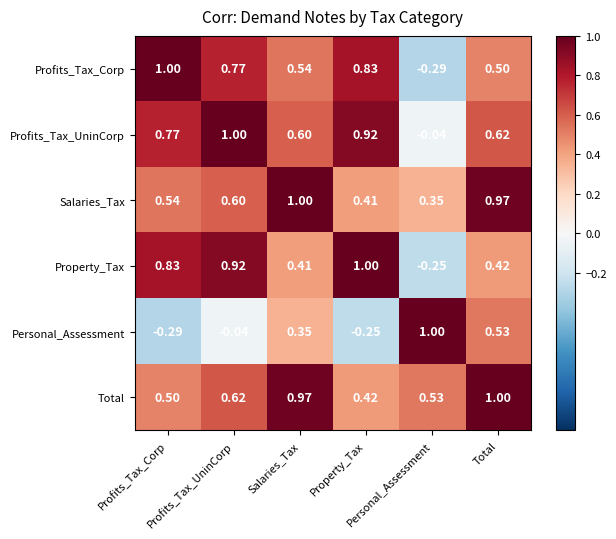

How many data points does each series have?

6